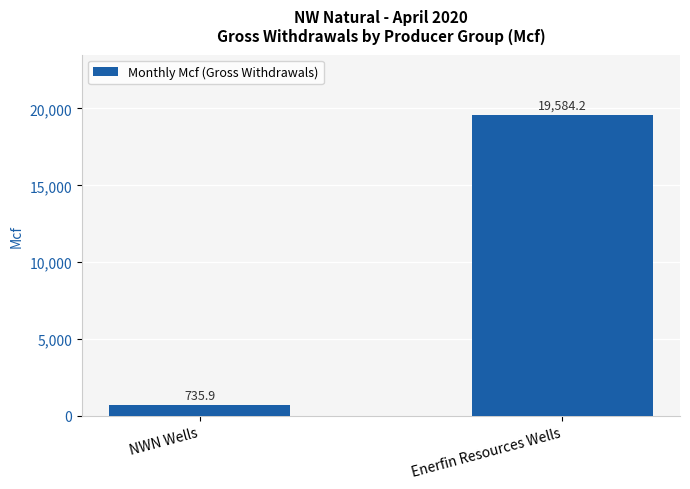

What is the approximate value at NWN Wells?

735.9